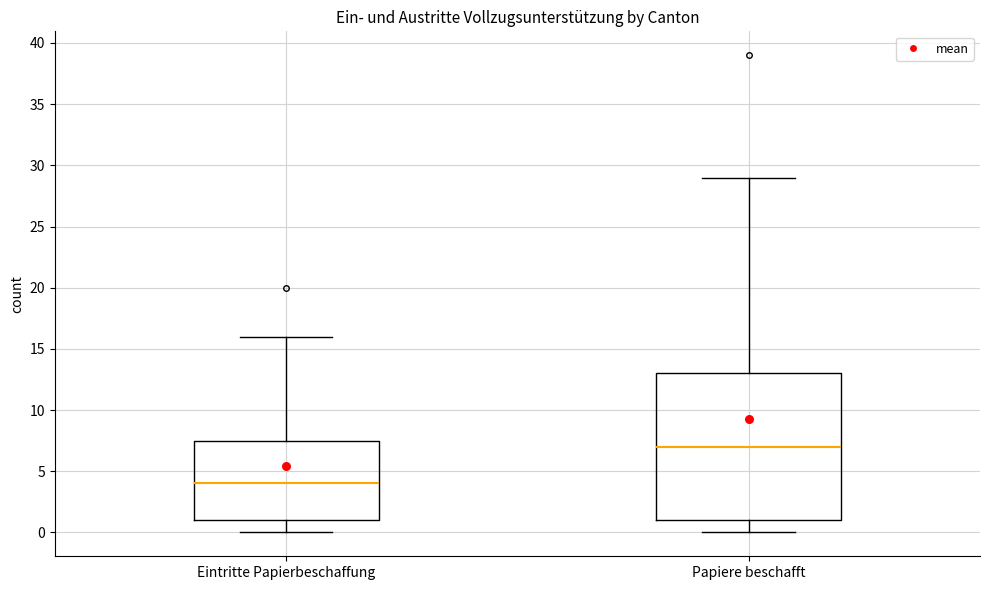

Reading left to right, read every box against the y-axis: the position of its median line, the range the box covers, and the ends of its whiskers. The values are not printed on the chart, so give them approximately, as read against the axis.

Eintritte Papierbeschaffung: median 4.0, box 1.0 to 7.5, whiskers 0.0 to 16.0
Papiere beschafft: median 7.0, box 1.0 to 13.0, whiskers 0.0 to 29.0